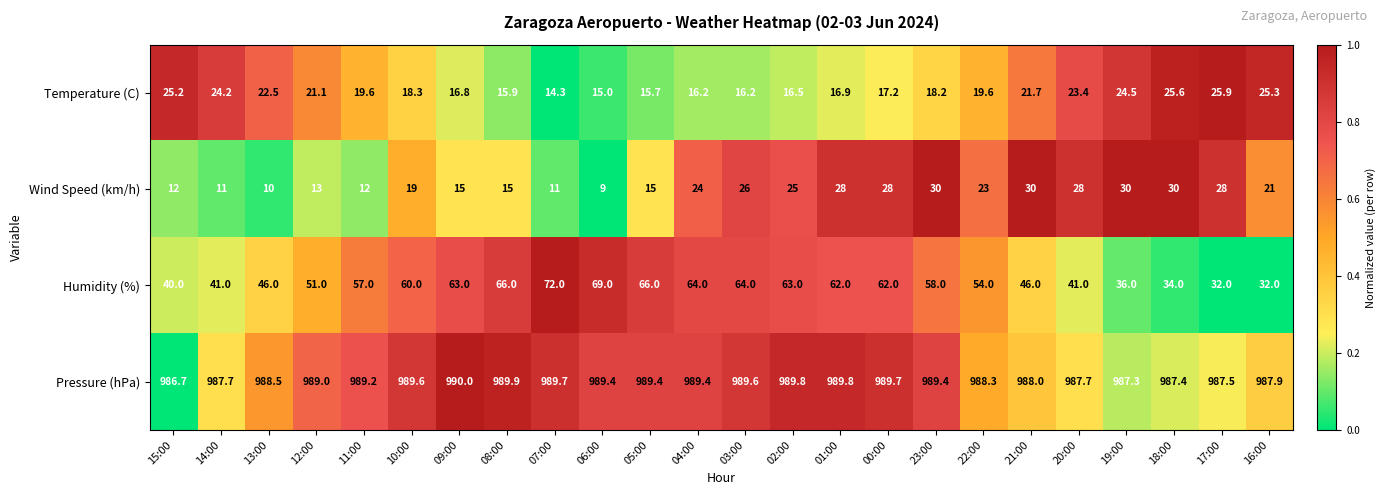

Rank the series by their maximum value, from highest to lowest.

Pressure (hPa), Humidity (%), Wind Speed (km/h), Temperature (C)